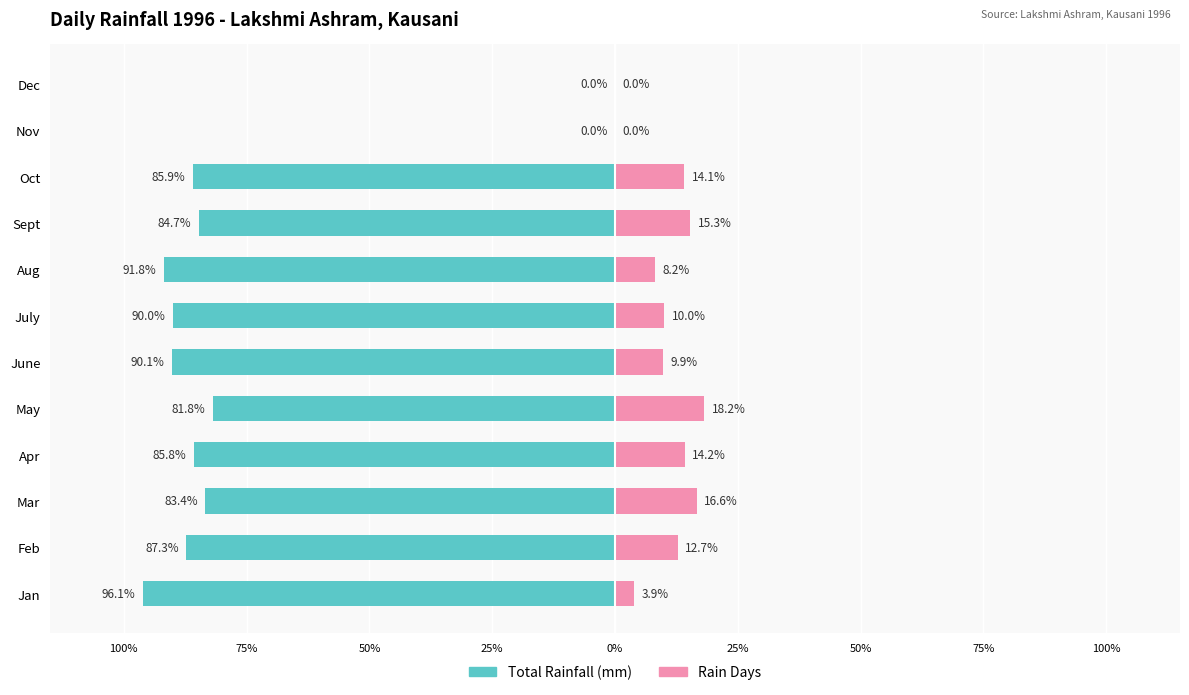

How many bars are there in total?

24